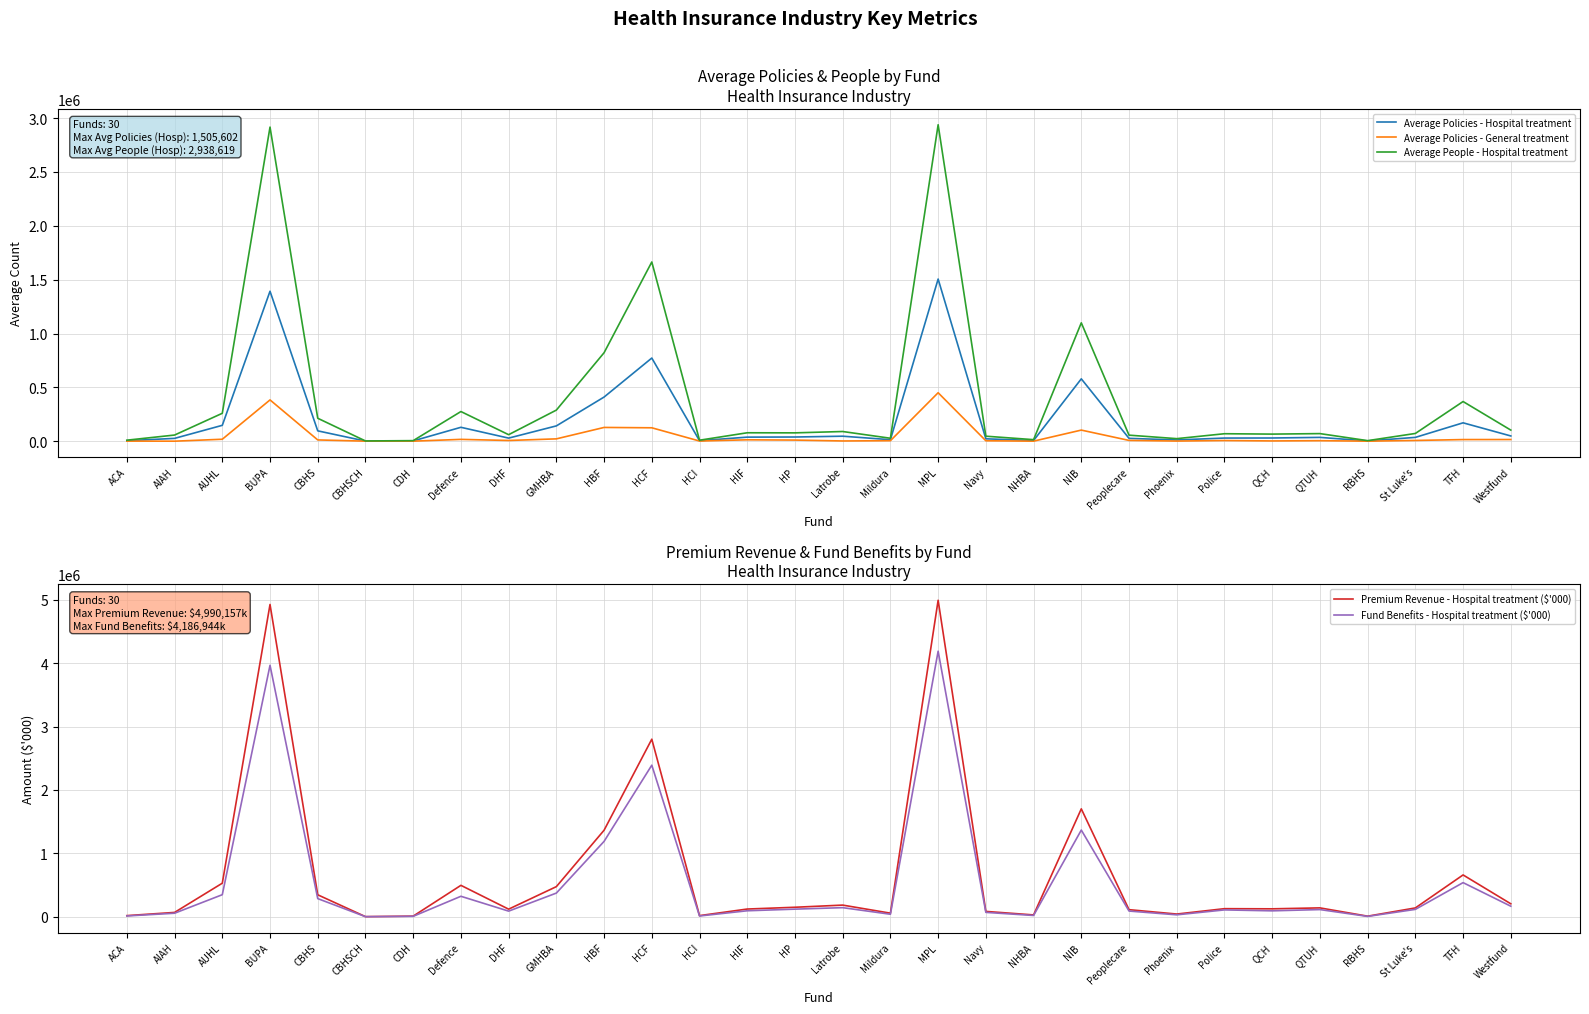

Where does the Fund Benefits - Hospital treatment ($'000) series first go above 114919?

AUHL